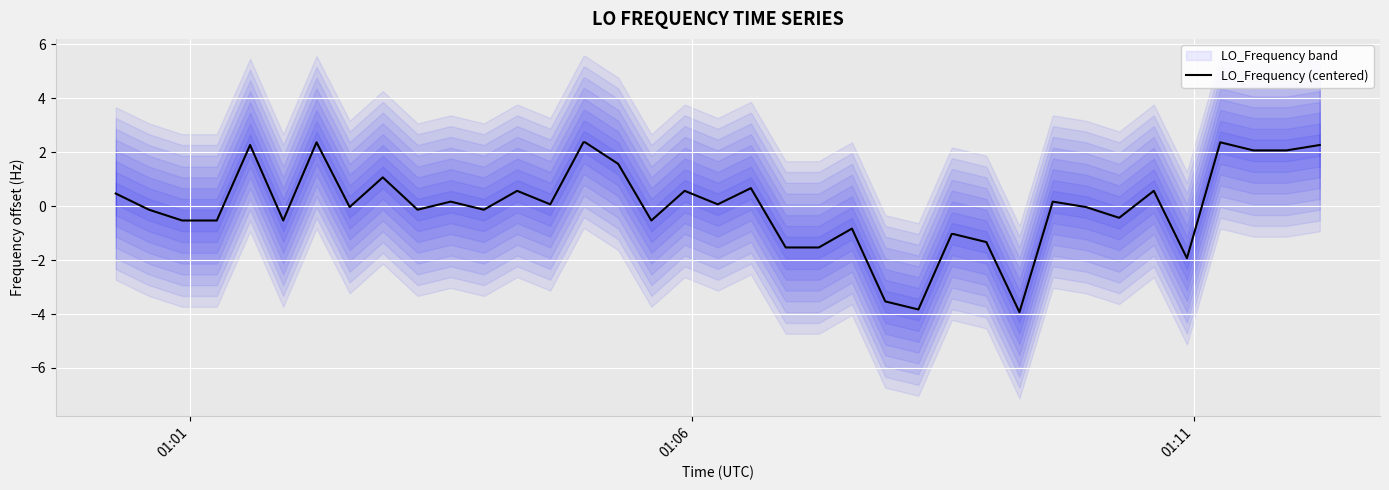

What is the minimum value for LO_Frequency (centered)?

-3.9